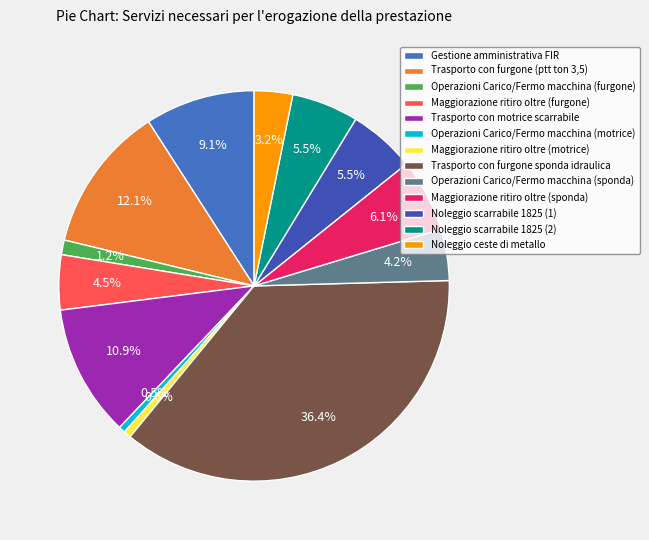

Combined, do Gestione amministrativa FIR and Operazioni Carico/Fermo macchina (furgone) account for over 50%?

No